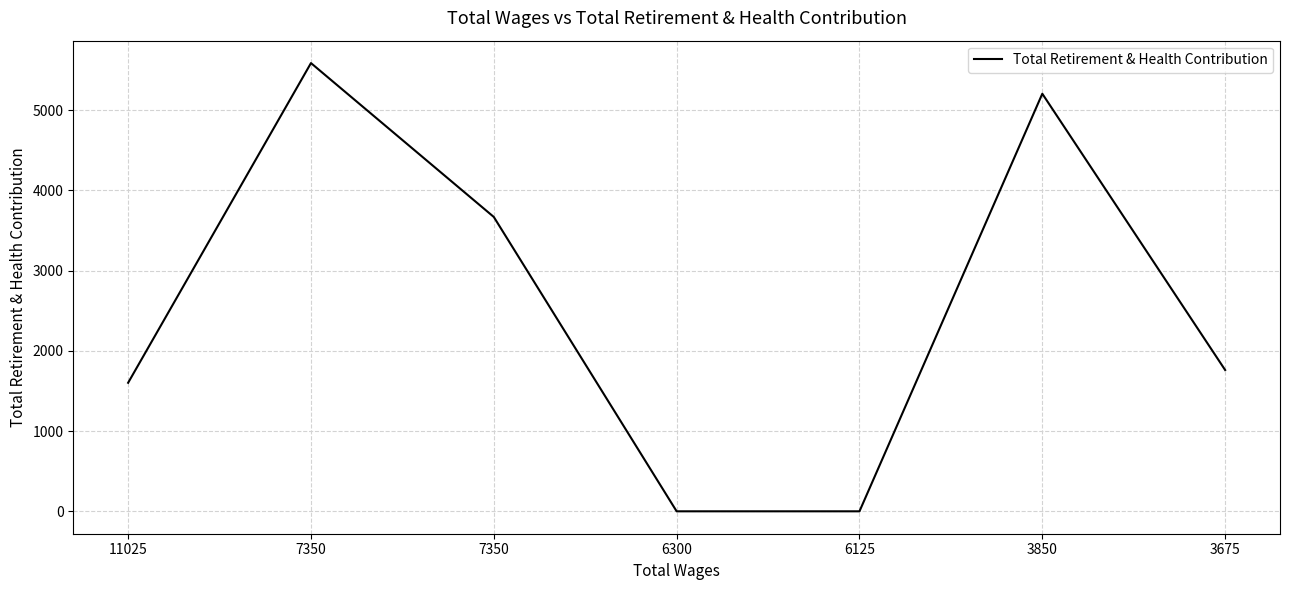

The value at 7350 is 6195. True or false?

False